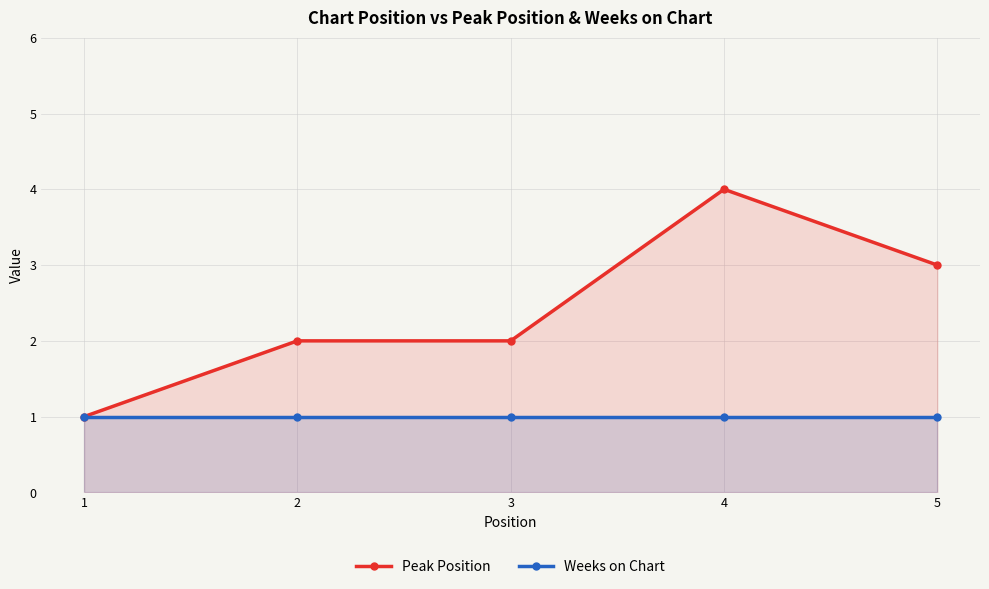

At which category is the sum across all series the highest?

4